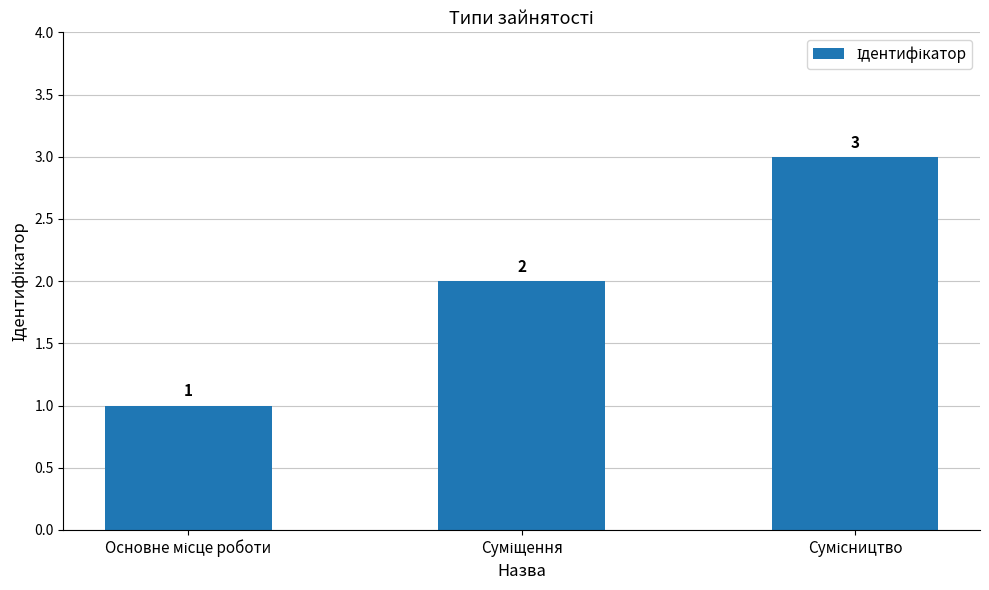

What is the difference between the maximum and second lowest values?

1